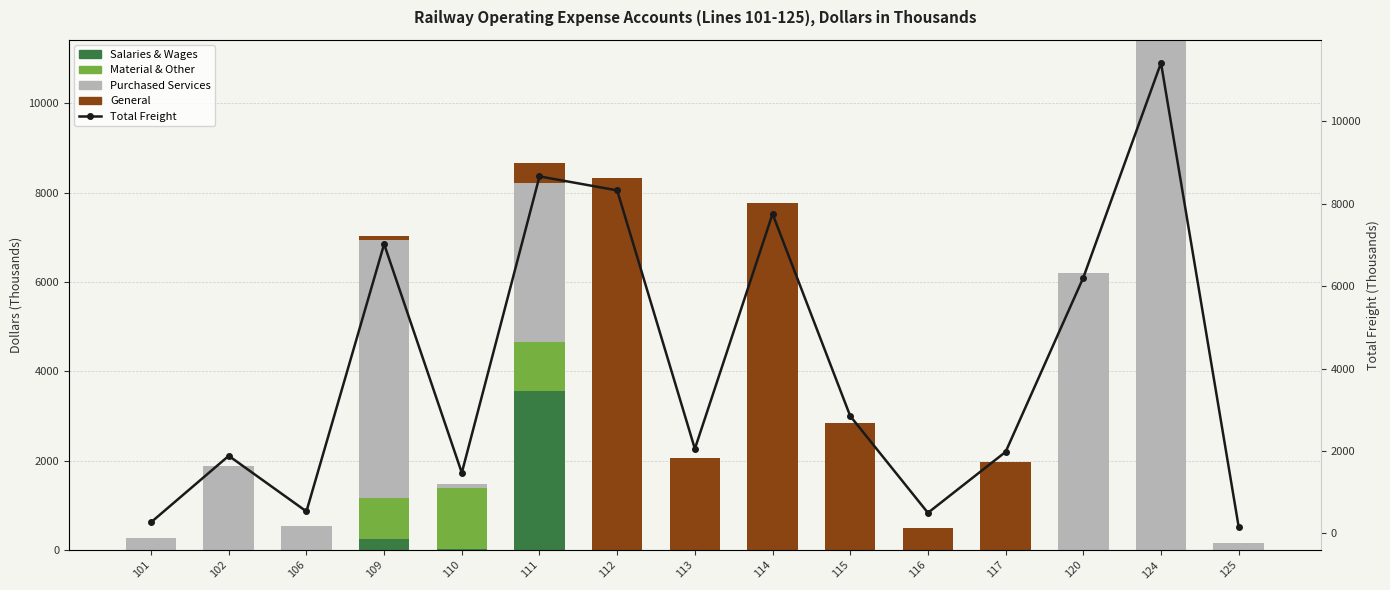

What is the spread (max minus min) of values at 112?

8327